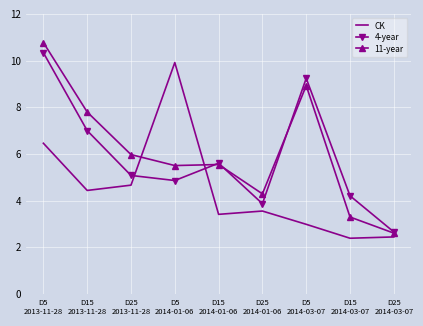

At which category is the sum across all series the highest?

D5
2013-11-28